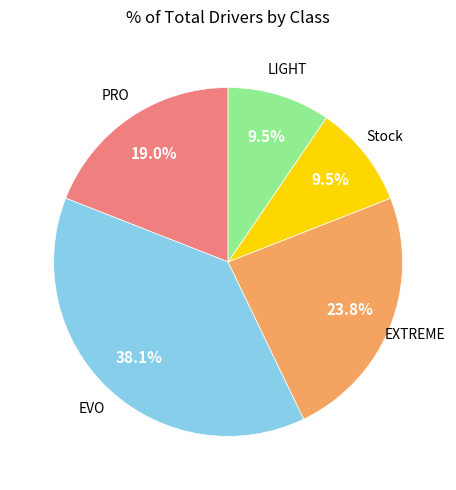

Does any single category account for the majority?

No